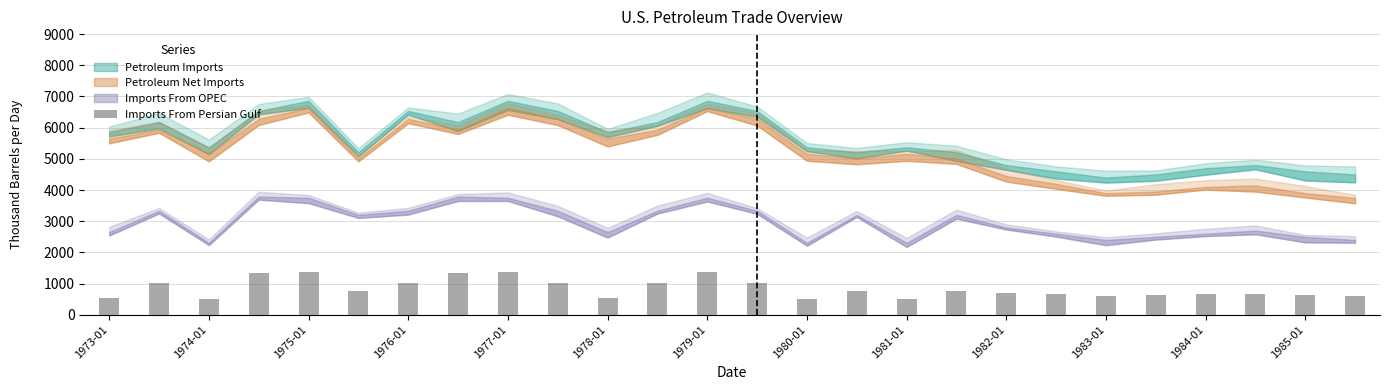

What is the value of the 15th bar from the left?

497.6